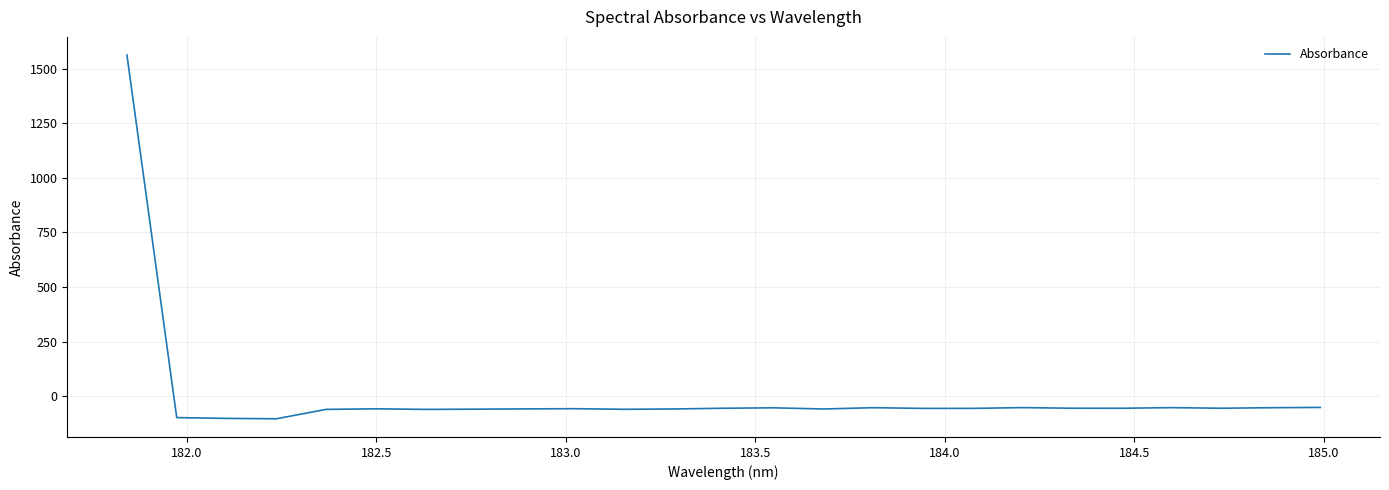

How many lines are shown in the chart?

1